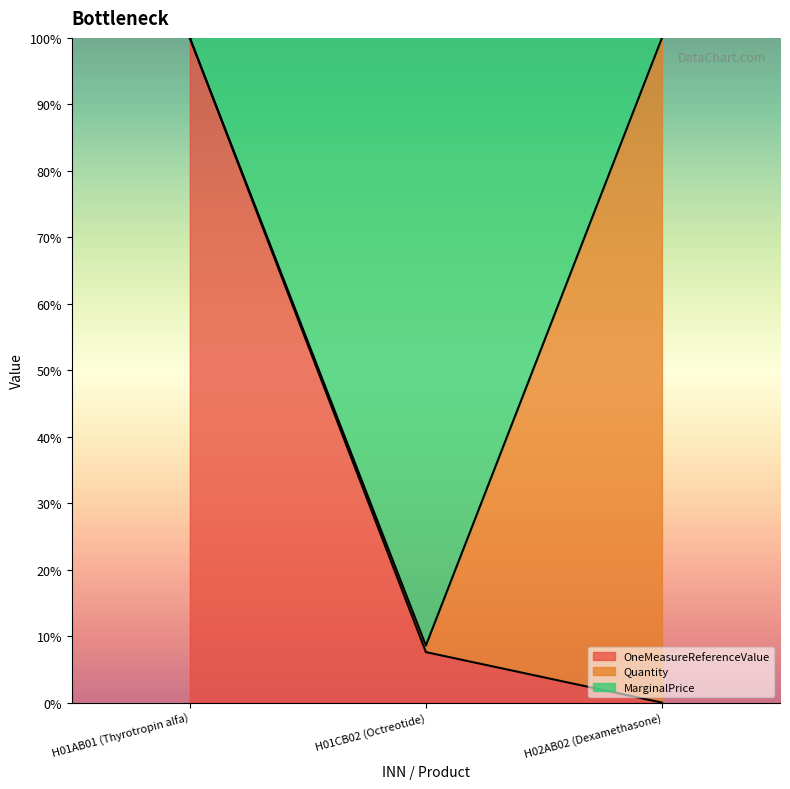

True or false: OneMeasureReferenceValue has a value of 3.1 at H01CB02 (Octreotide).

False